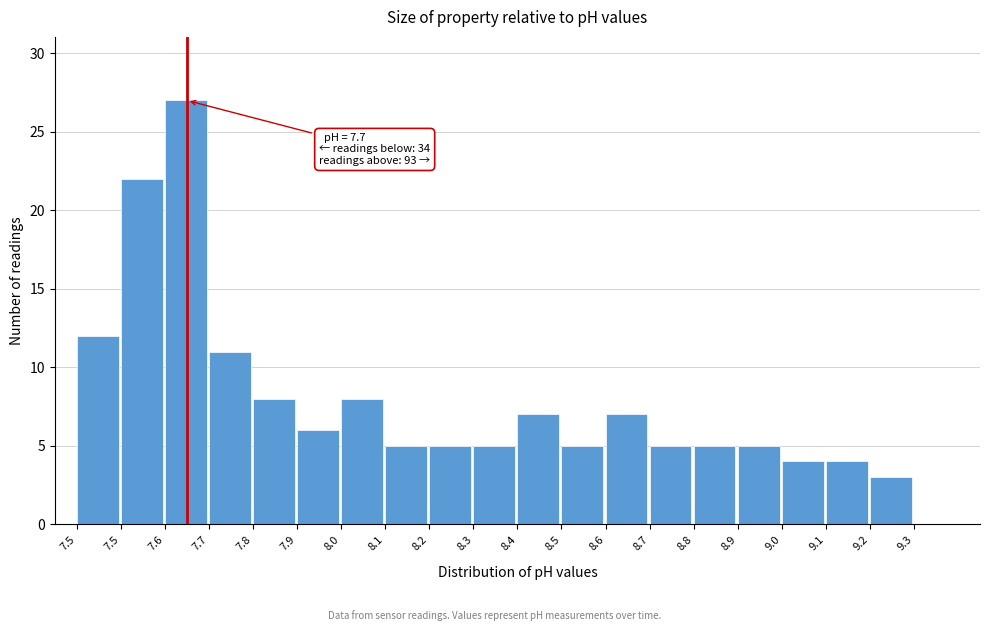

How many positive values are there?

19